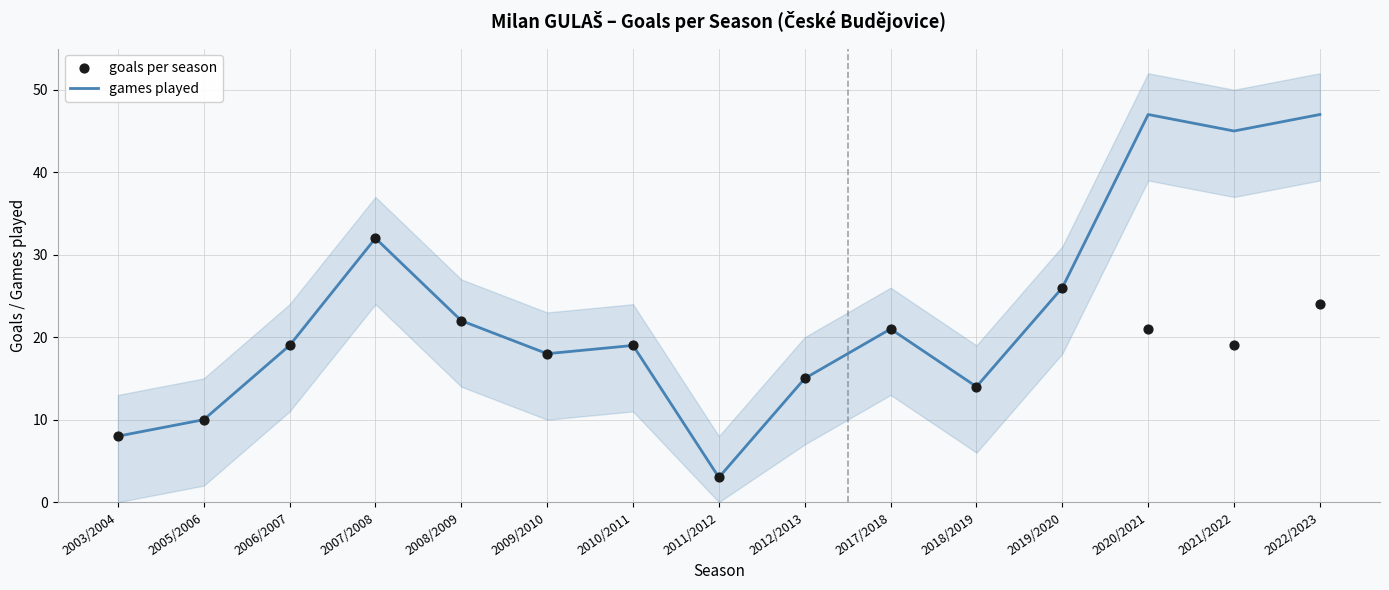

At how many categories does at least one series exceed 25?

5